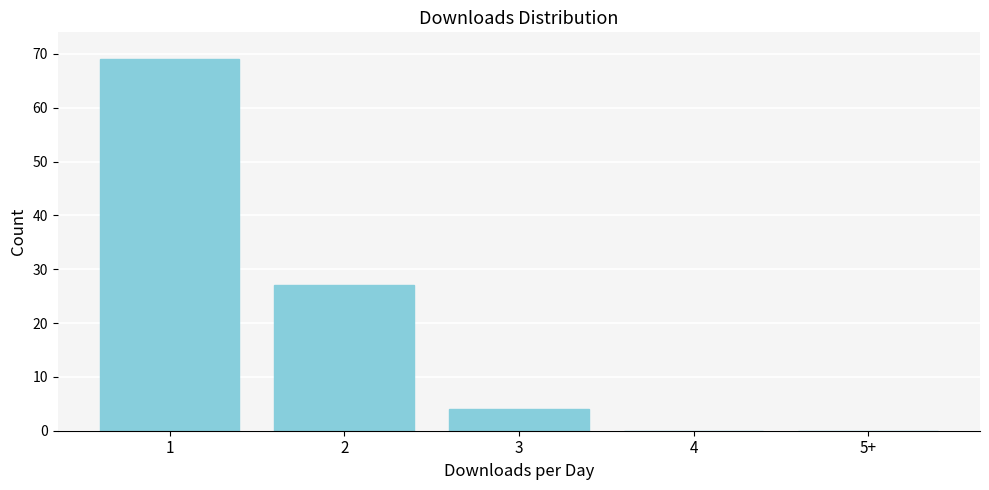

Reading left to right, extract all data points from this chart.

1=69	2=27	3=4	4=0	5+=0